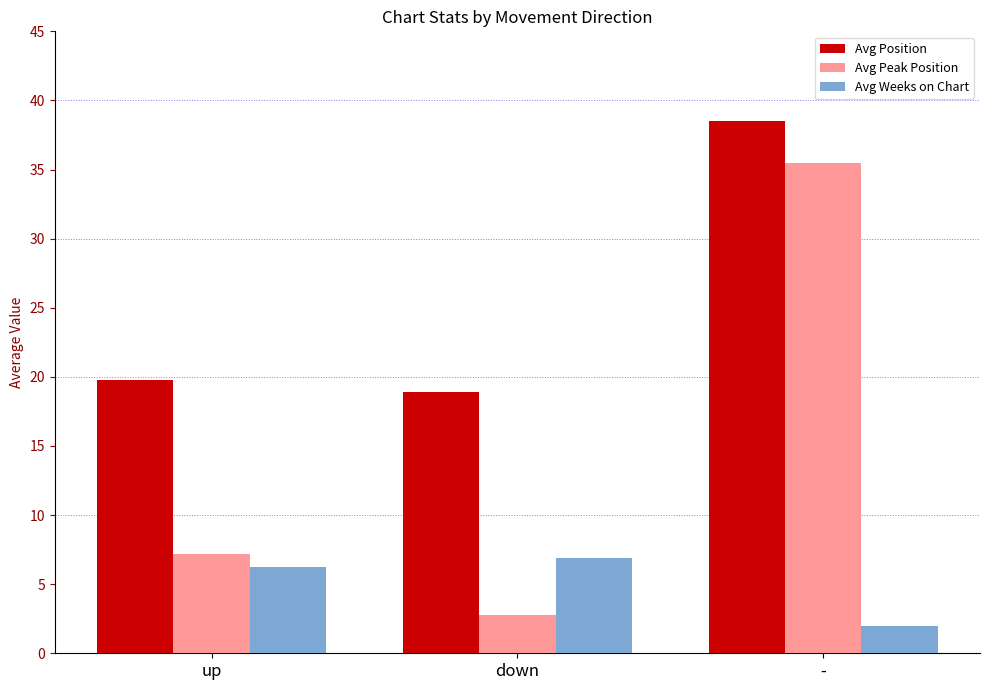

Rank the series by their average value, from highest to lowest.

Avg Position, Avg Peak Position, Avg Weeks on Chart